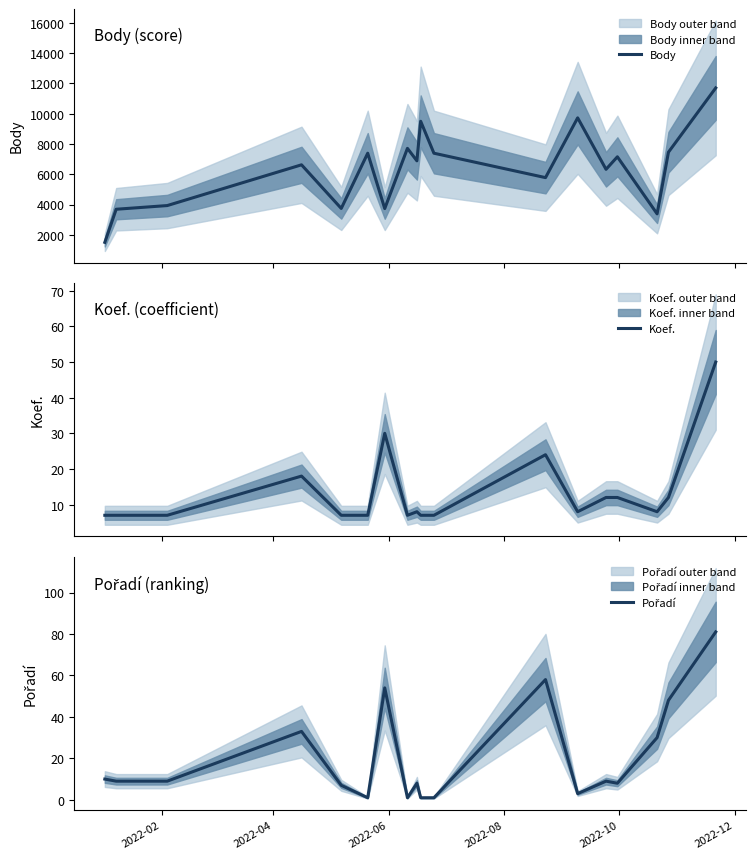

What is the maximum value for Body?

11695